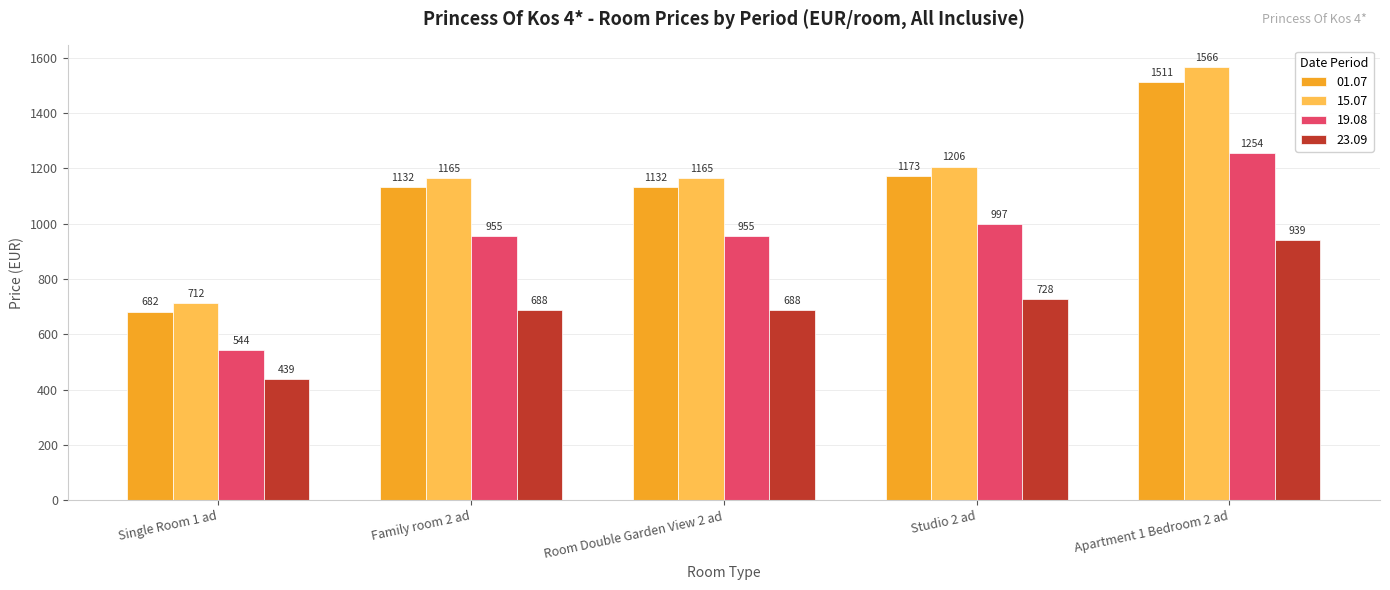

Which category has the lowest value across all series?

Single Room 1 ad